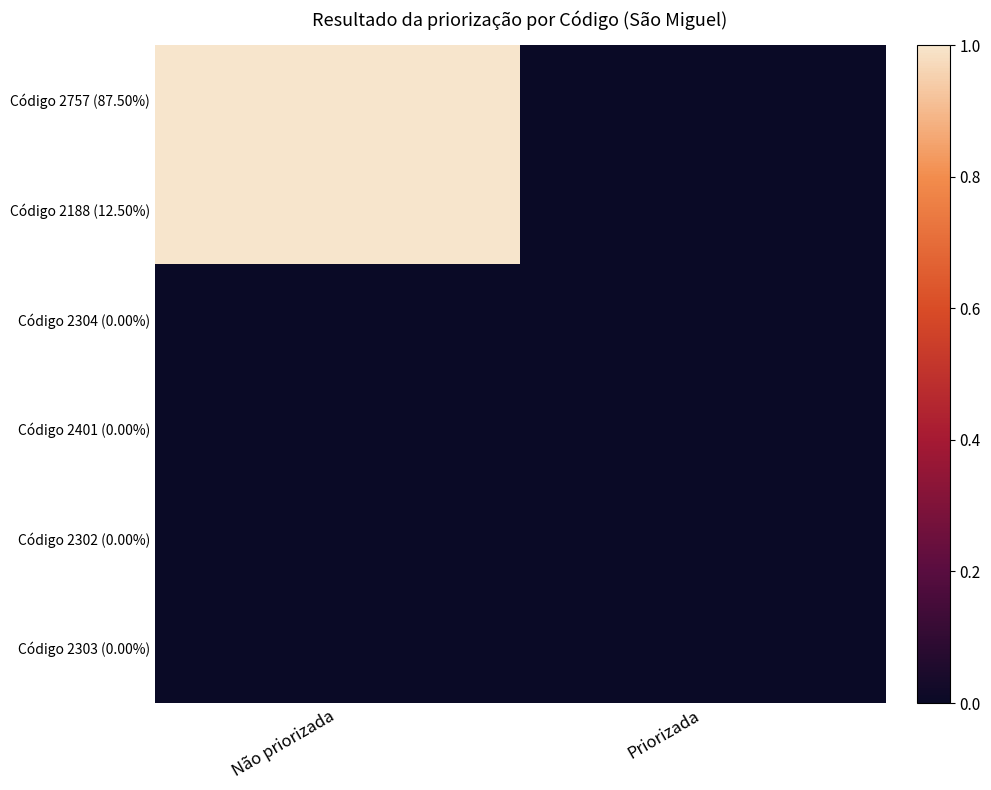

At how many categories does at least one series exceed 0?

1